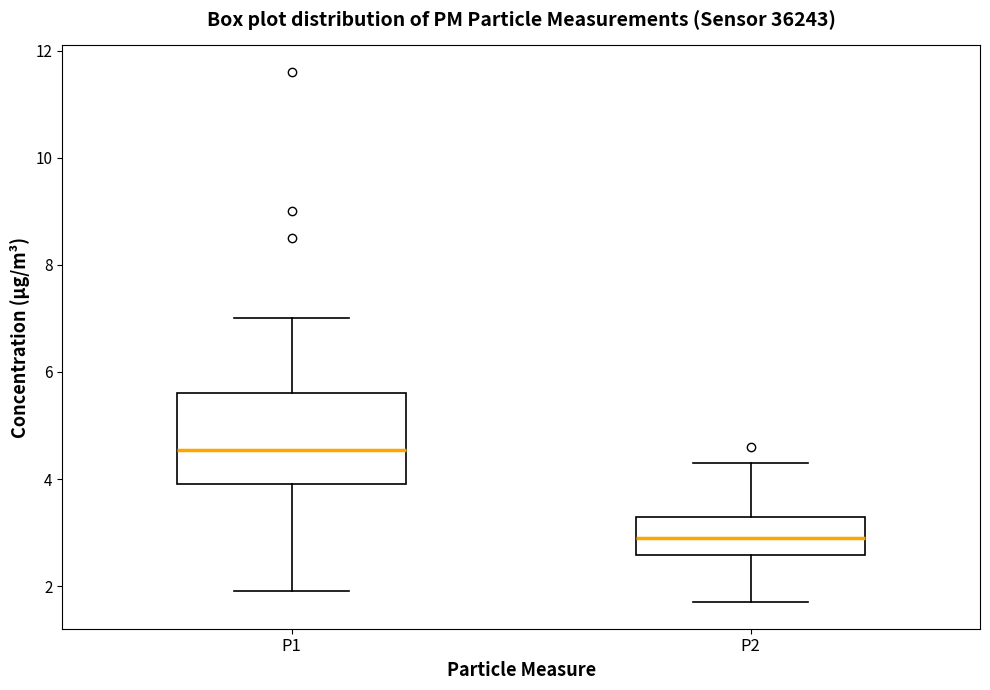

Comparing the boxes themselves (not the whiskers), which one is the tallest?

P1